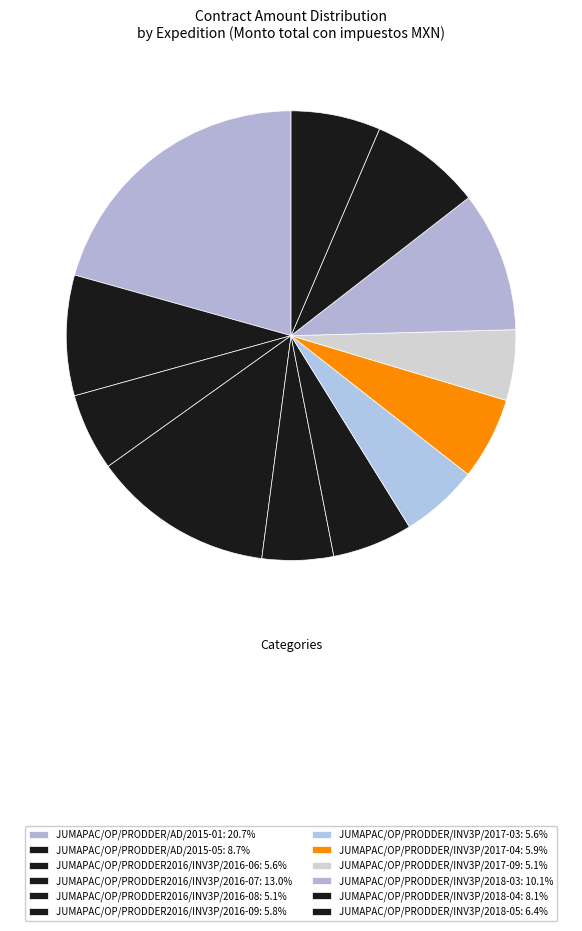

Rank the categories by value from highest to lowest.

JUMAPAC/OP/PRODDER/AD/2015-01, JUMAPAC/OP/PRODDER2016/INV3P/2016-07, JUMAPAC/OP/PRODDER/INV3P/2018-03, JUMAPAC/OP/PRODDER/AD/2015-05, JUMAPAC/OP/PRODDER/INV3P/2018-04, JUMAPAC/OP/PRODDER/INV3P/2018-05, JUMAPAC/OP/PRODDER/INV3P/2017-04, JUMAPAC/OP/PRODDER2016/INV3P/2016-09, JUMAPAC/OP/PRODDER/INV3P/2017-03, JUMAPAC/OP/PRODDER2016/INV3P/2016-06, JUMAPAC/OP/PRODDER2016/INV3P/2016-08, JUMAPAC/OP/PRODDER/INV3P/2017-09